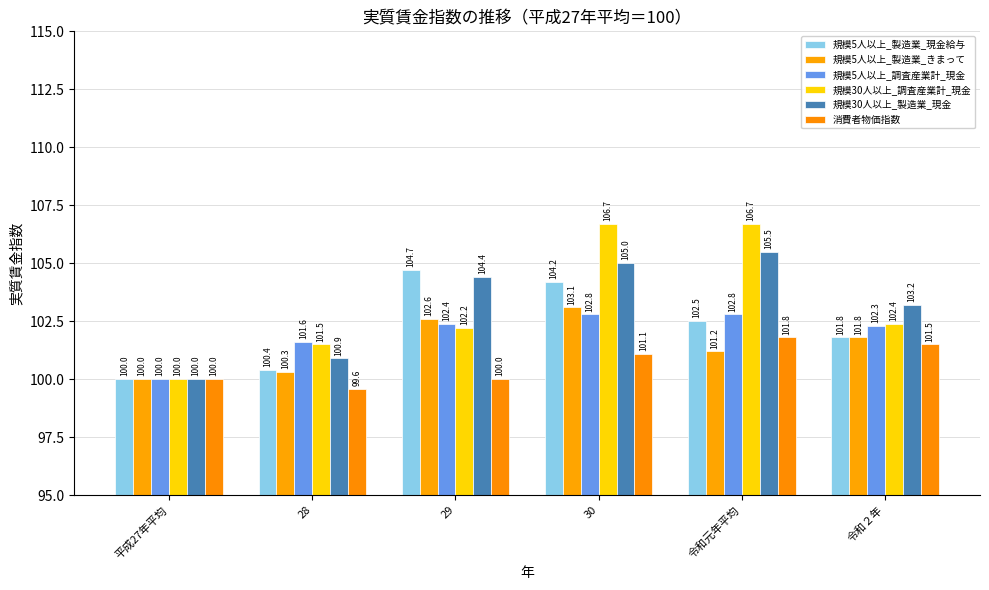

Which series has the largest total across all categories?

規模30人以上_調査産業計_現金